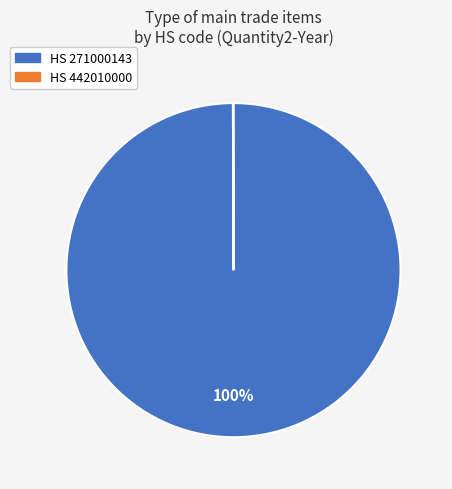

To the nearest percent, what is the average slice percentage?

50%